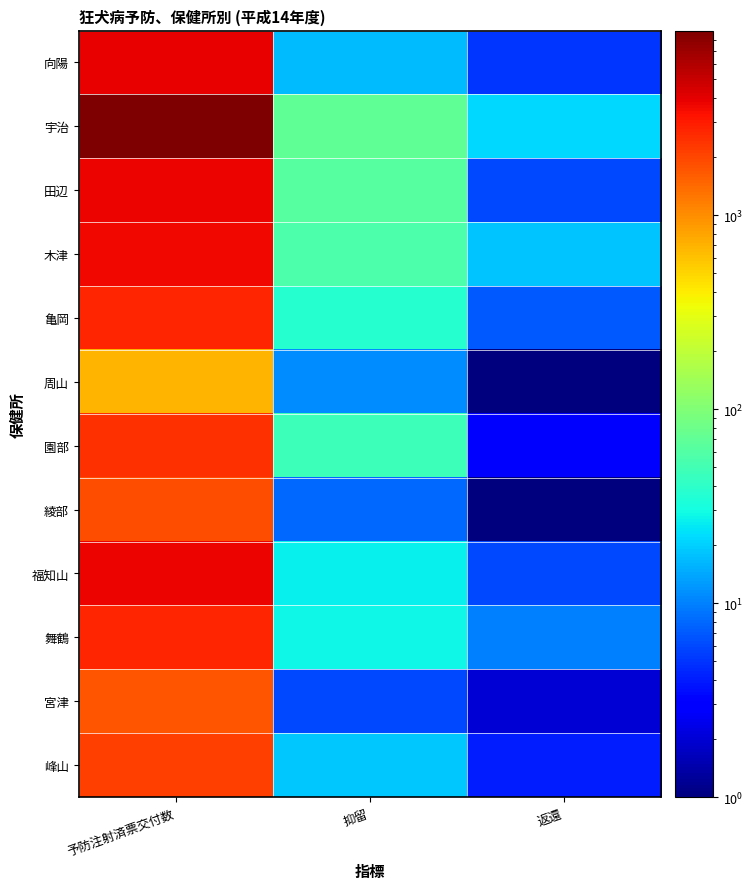

What is the total value across all series at 返還?

84.5